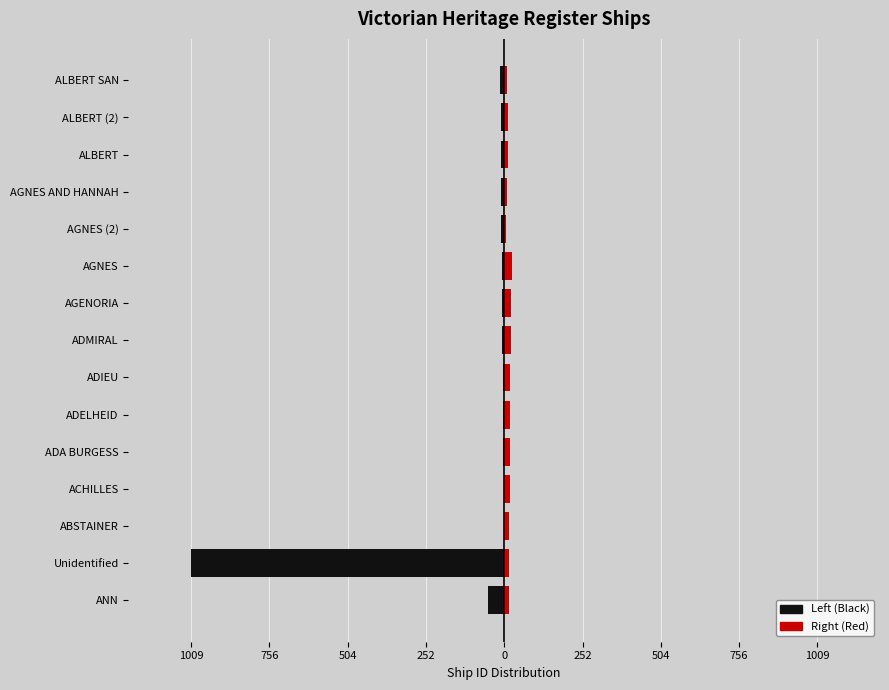

Which series changed the most between 9 and 11?

Right (Red)